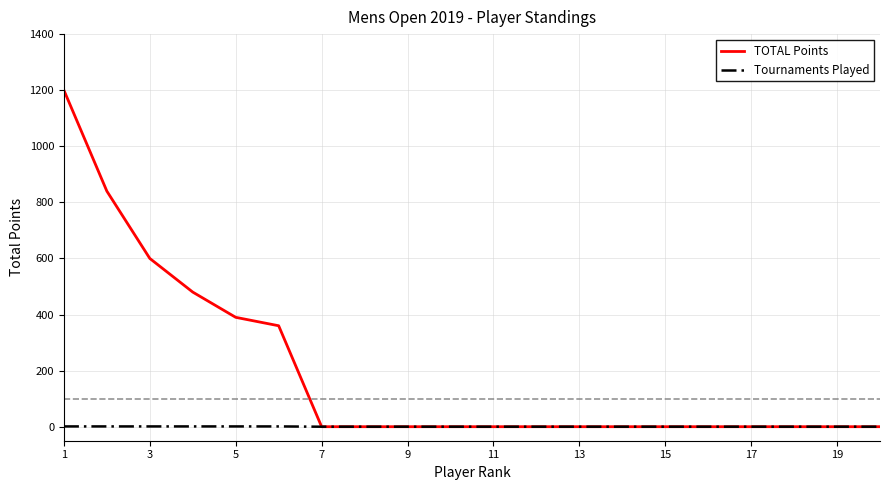

Which series has the largest total across all categories?

TOTAL Points